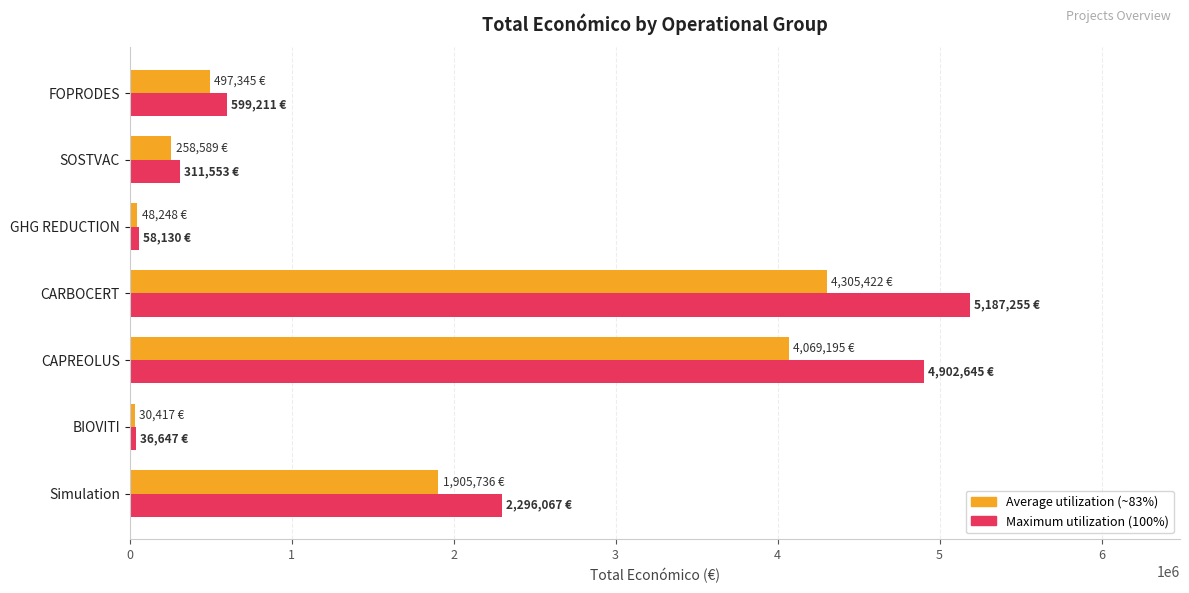

What is the total value across all series at SOSTVAC?

570142.0